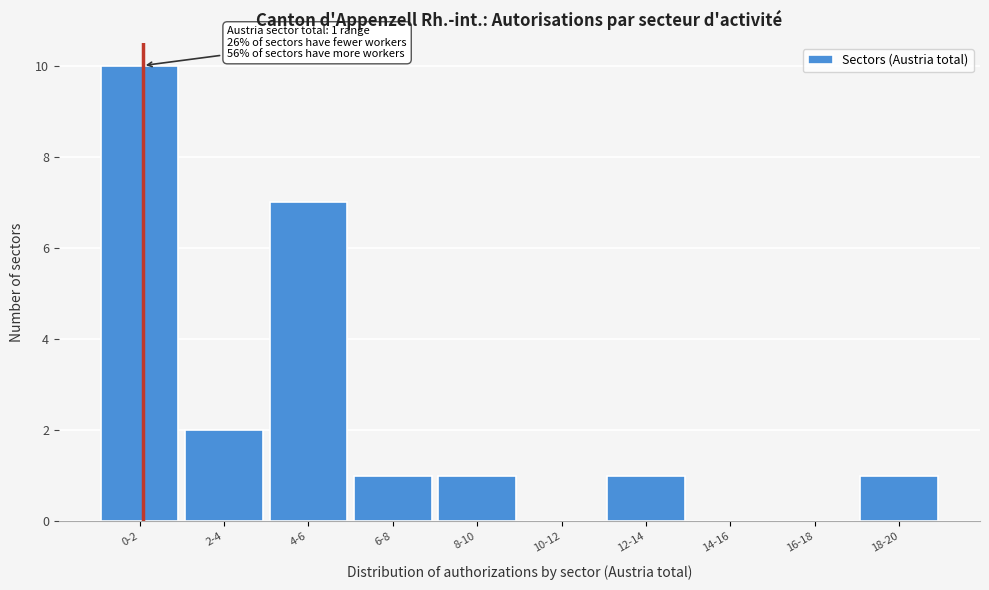

Reading right to left, what are all the values shown in this chart?

18-20=1	16-18=0	14-16=0	12-14=1	10-12=0	8-10=1	6-8=1	4-6=7	2-4=2	0-2=10